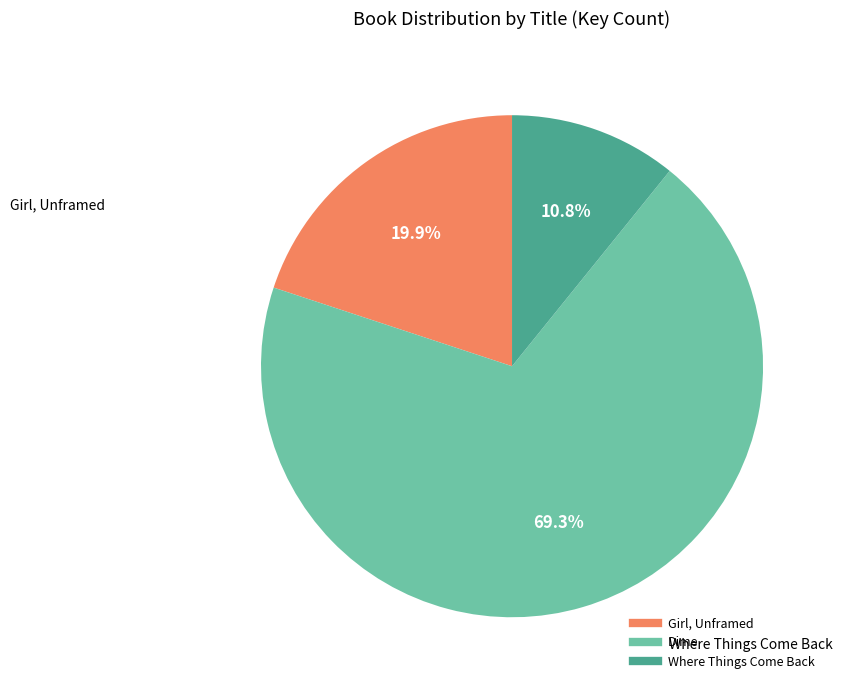

How many segments does this pie chart have?

3